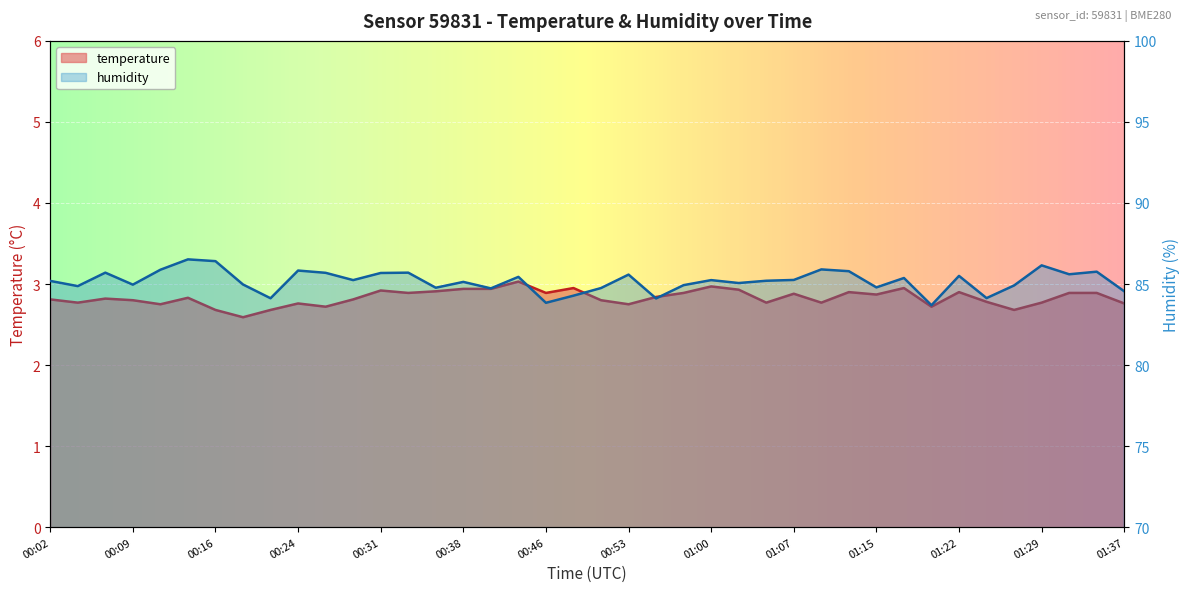

What is the greatest value displayed?

86.5